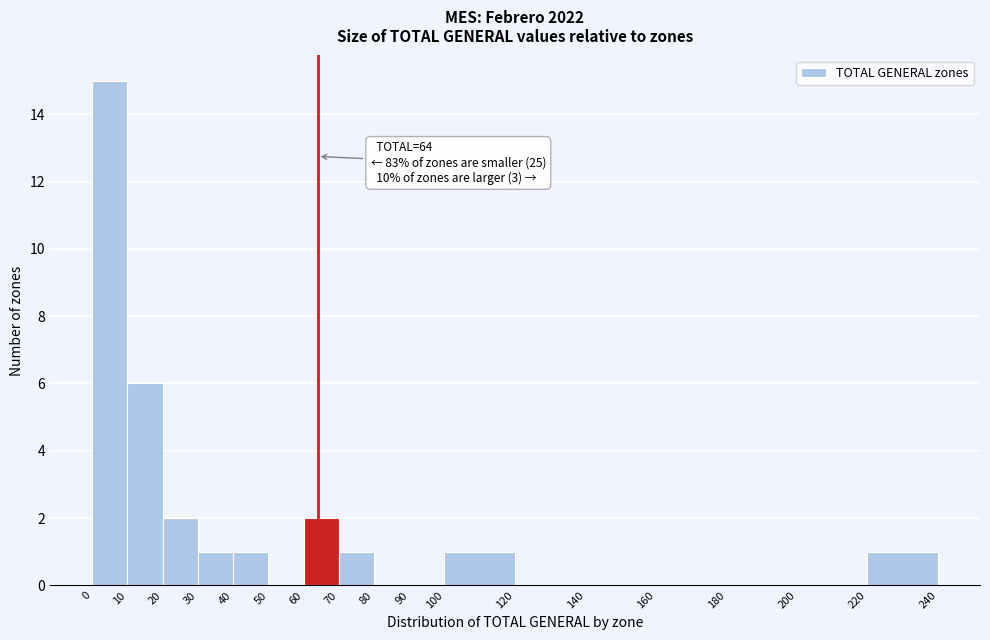

Which range on the x-axis has the tallest bar?

0 to 10